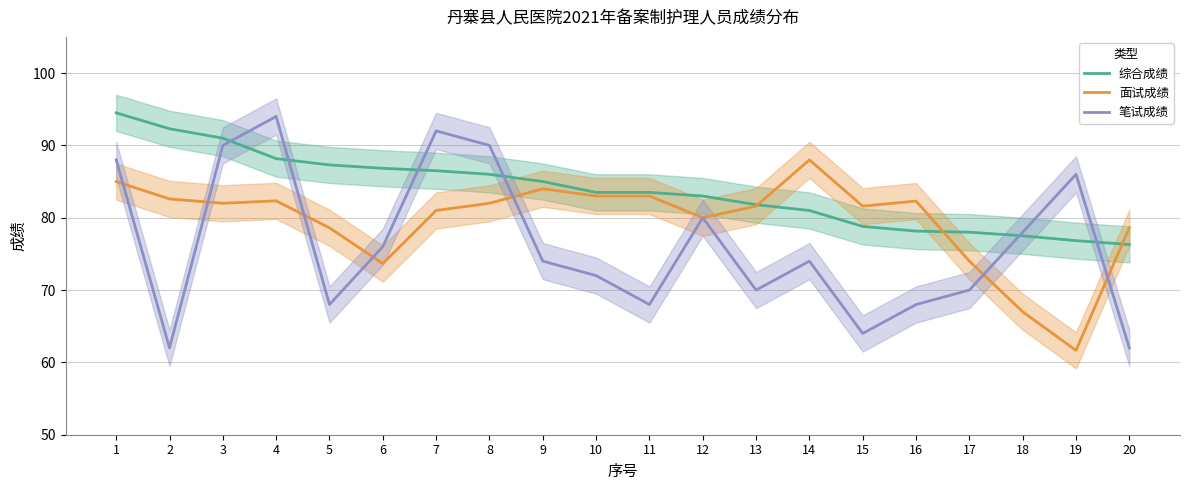

What is the difference between the maximum and second lowest values in the 面试成绩 series?

21.0